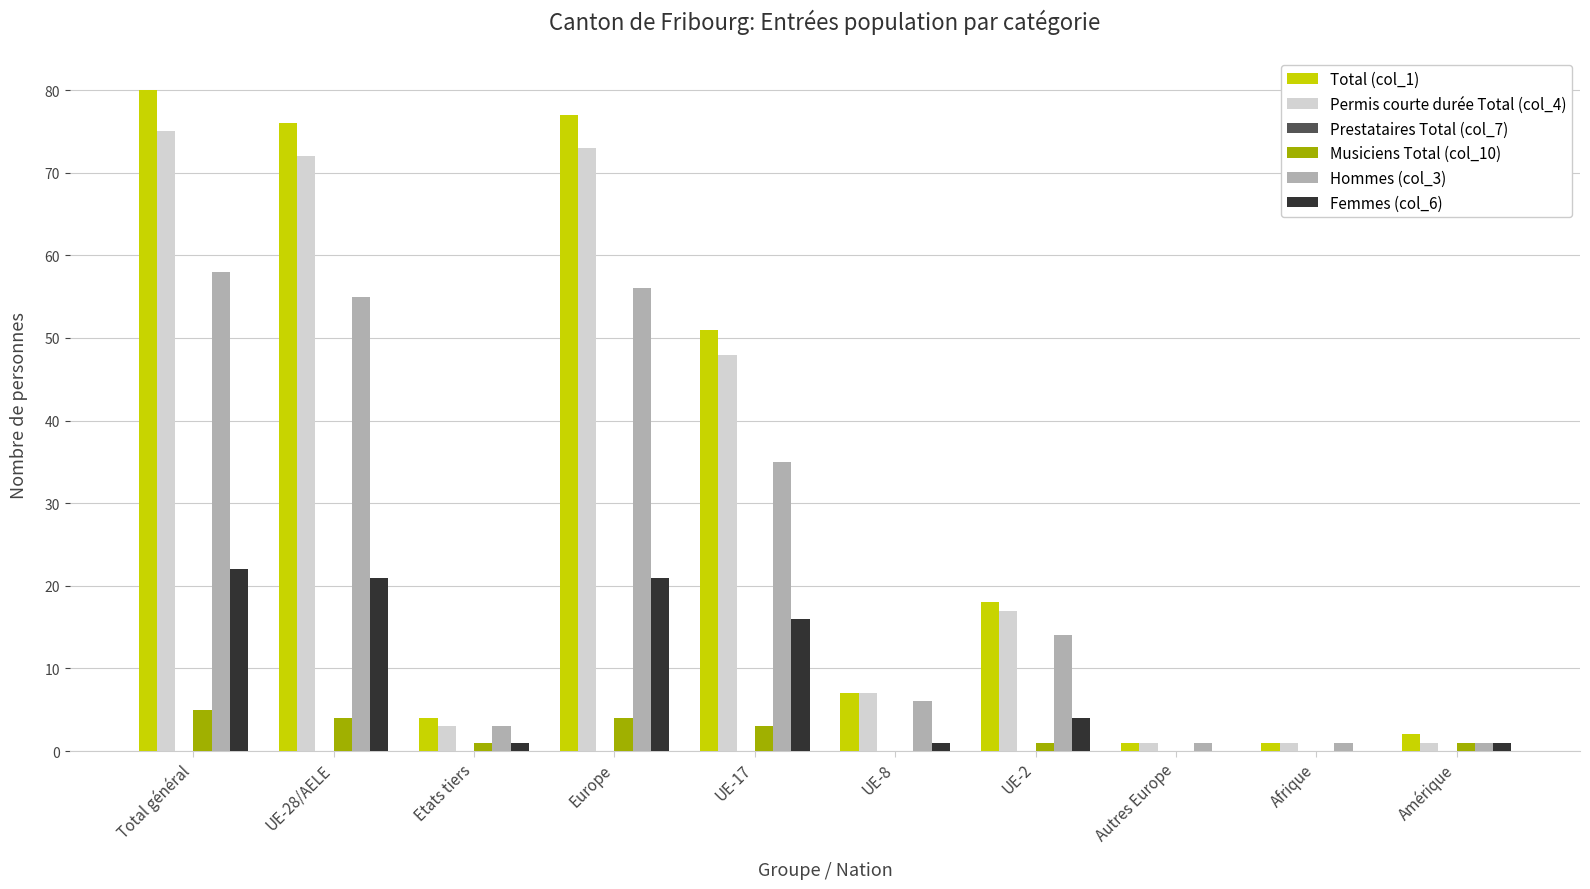

Is it true that Musiciens Total (col_10) equals 1 at Etats tiers?

True